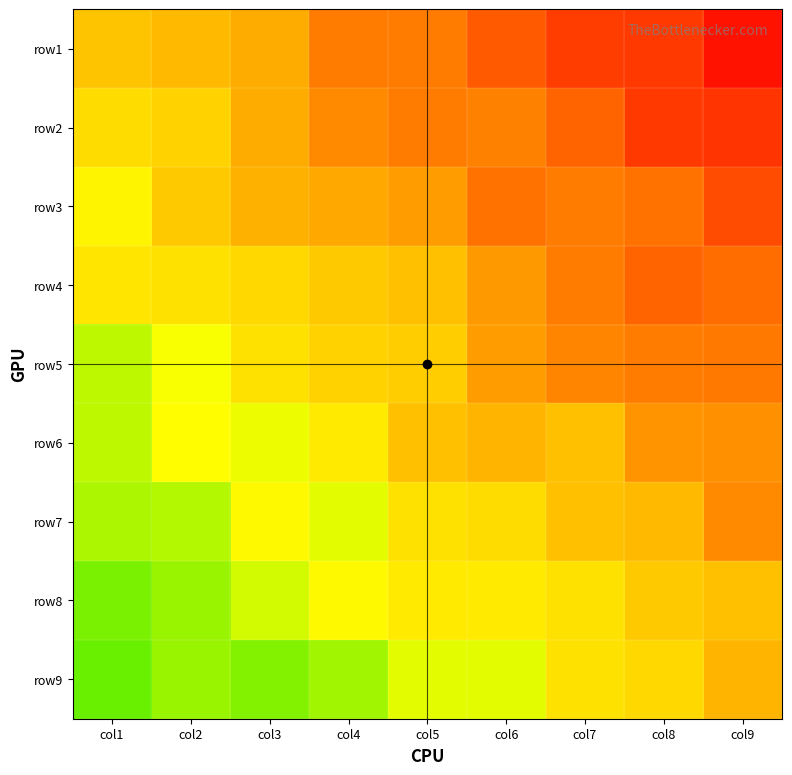

List the series in order of their peak value, lowest first.

row1, row2, row4, row3, row5, row6, row7, row8, row9